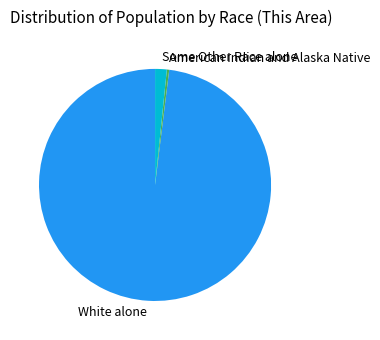

Rank the categories by value from highest to lowest.

White alone, Some Other Race alone, American Indian and Alaska Native